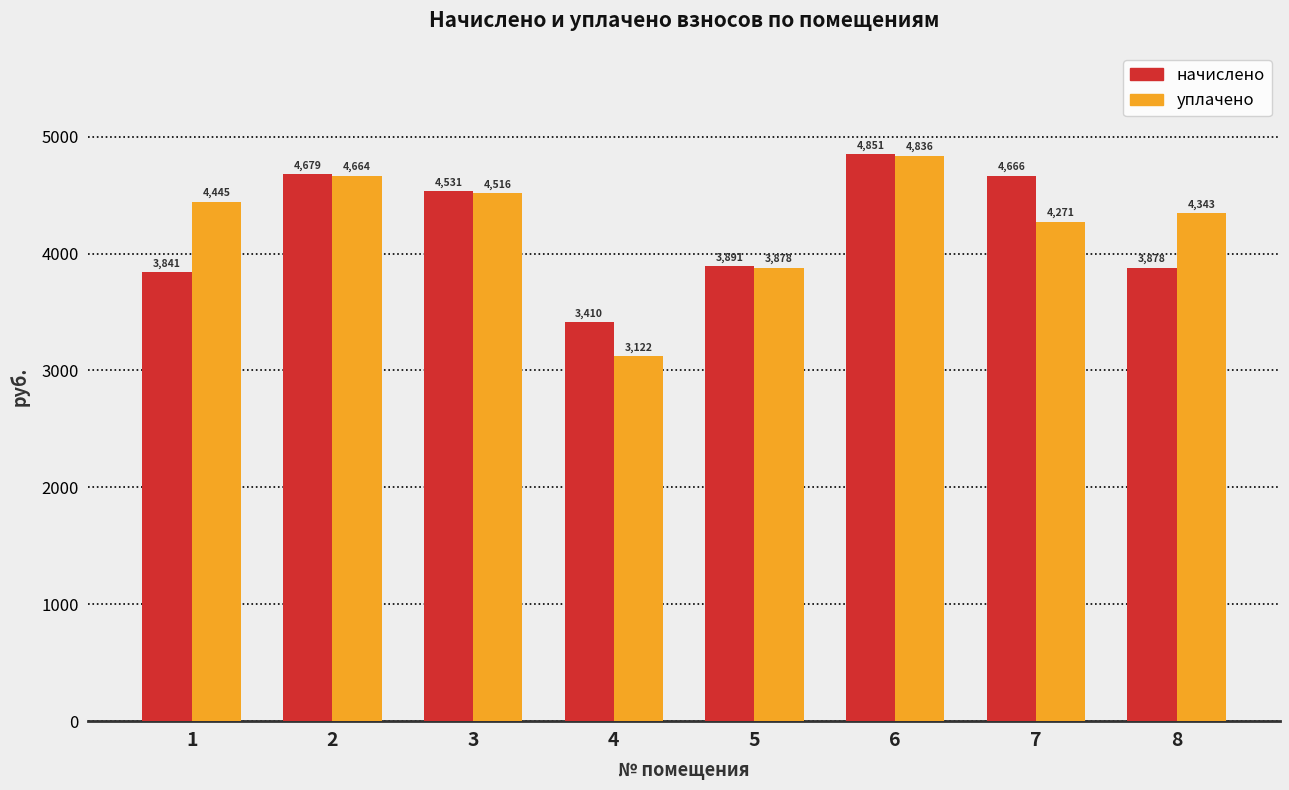

At which label does уплачено reach its minimum?

4